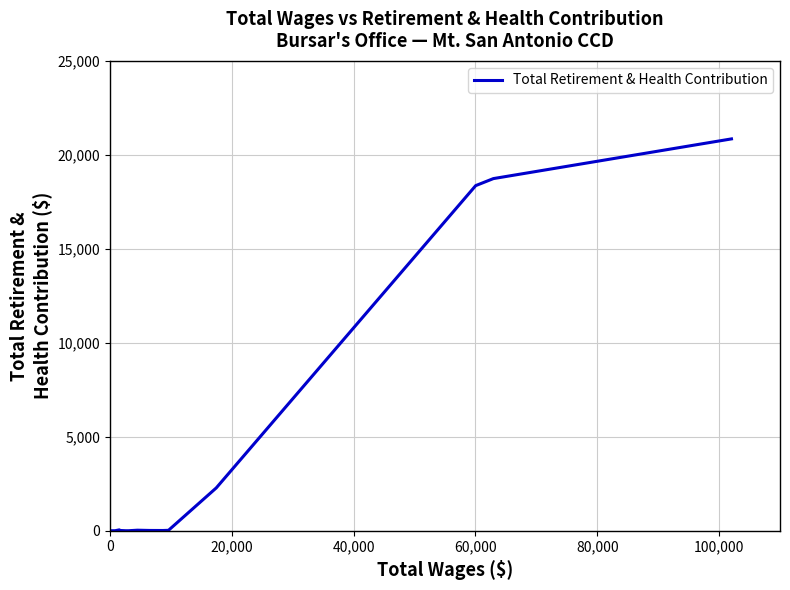

The chart shows a value of 4372 at 20,000. True or false?

False